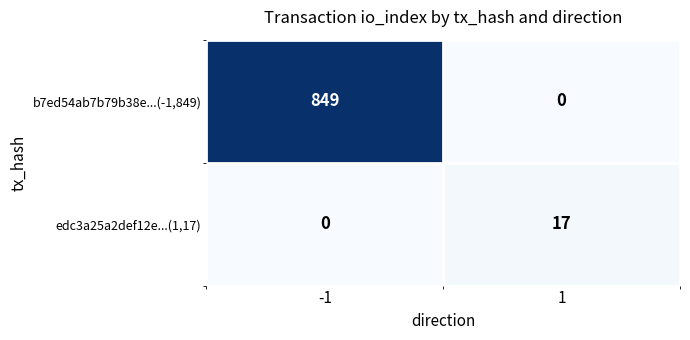

Reading right to left, extract all data points from this chart.

b7ed54ab7b79b38e...(-1,849): 0	849
edc3a25a2def12e...(1,17): 17	0